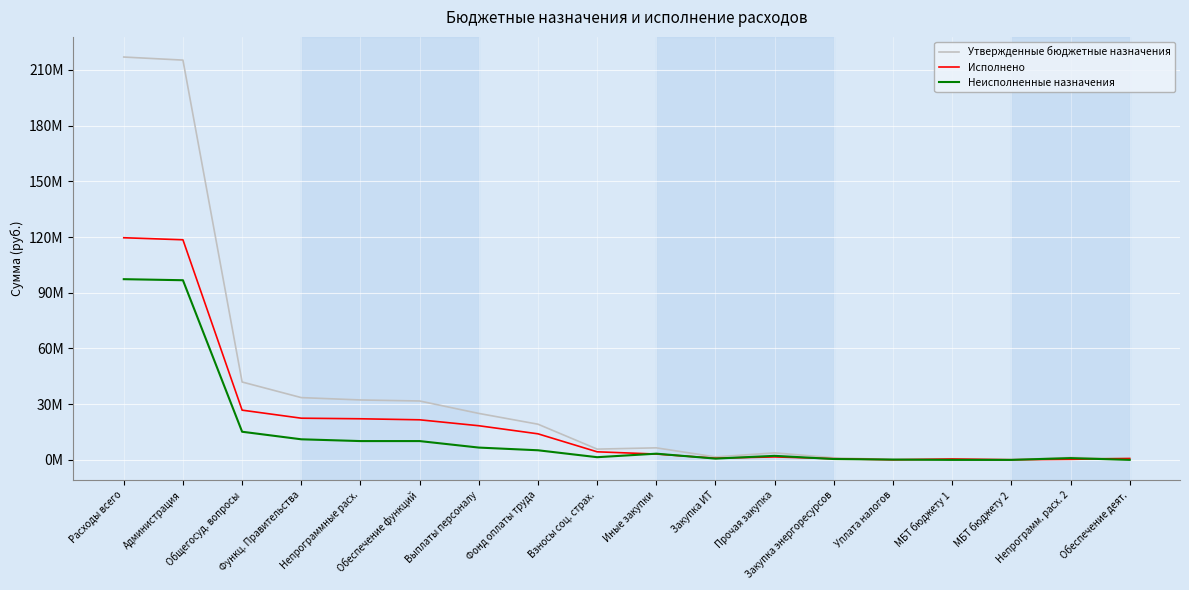

Which series has the largest range (max minus min)?

Утвержденные бюджетные назначения